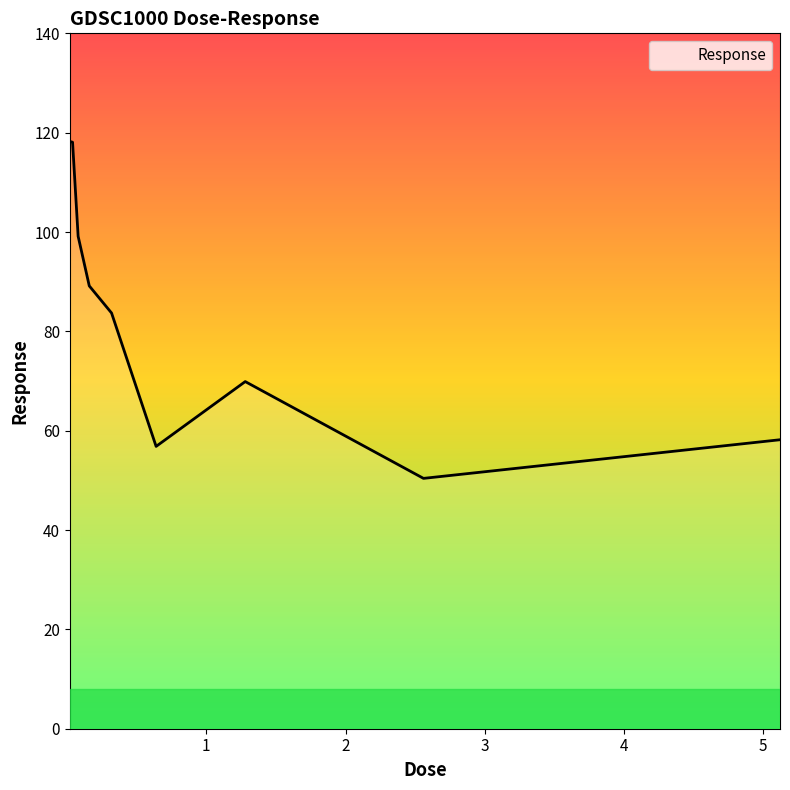

What is the maximum value shown in the chart?

118.2